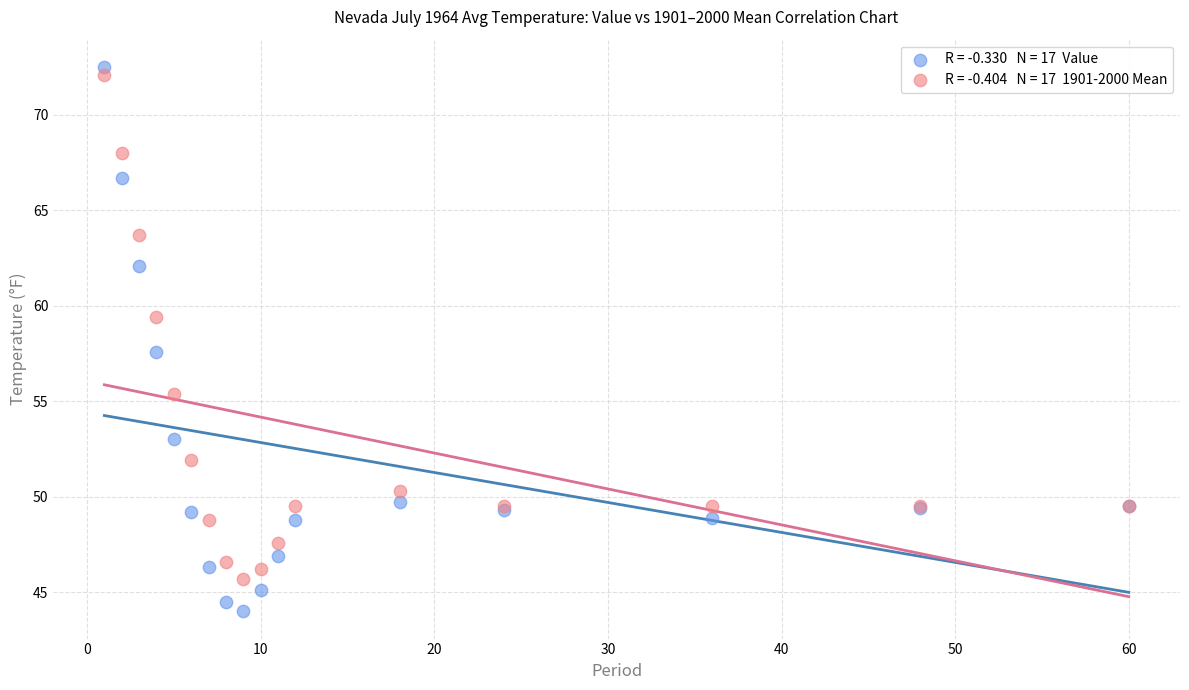

Across all series, what Y value is closest to 58?

57.6